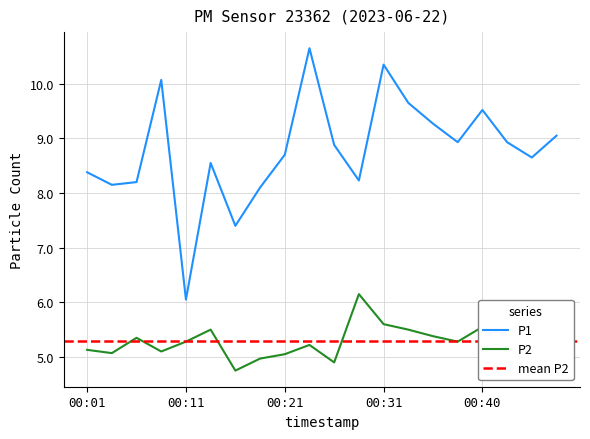

Which series has the largest range (max minus min)?

P1